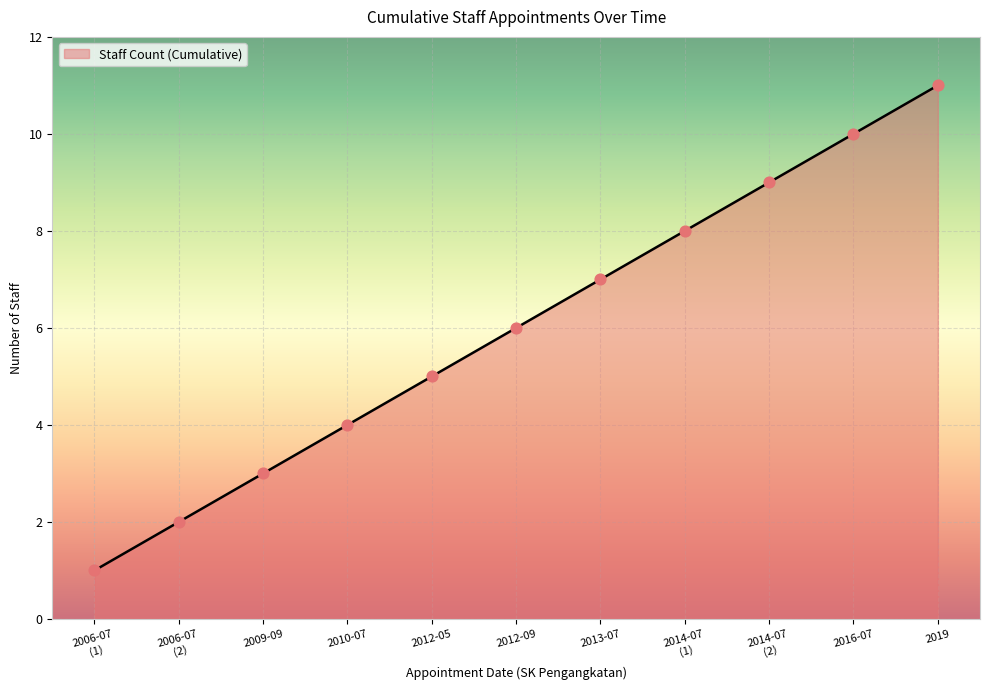

What is the ratio of the value at 2009-09 to the value at 2019?

0.3